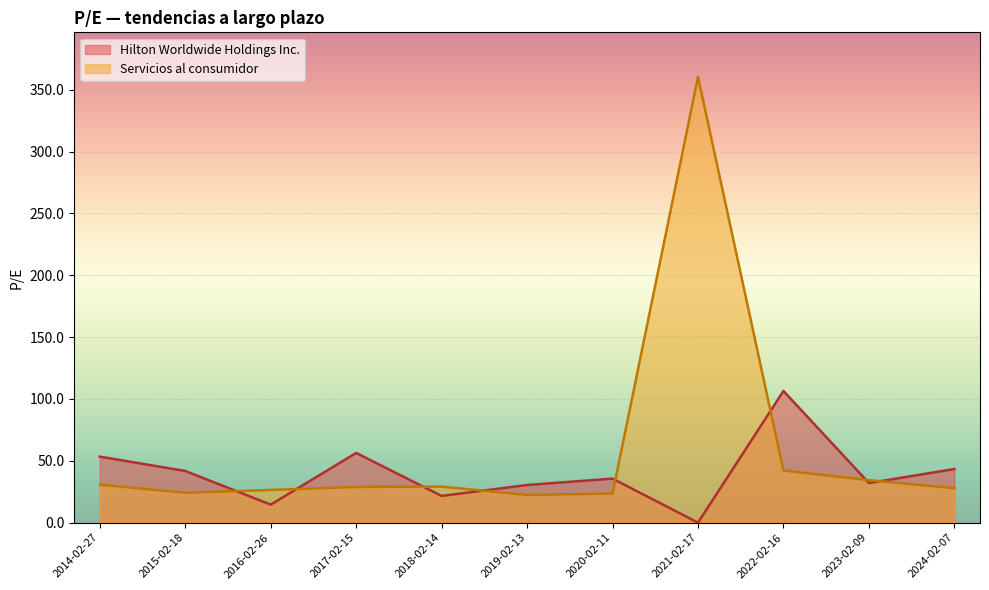

How many positive values does the Hilton Worldwide Holdings Inc. series have?

10